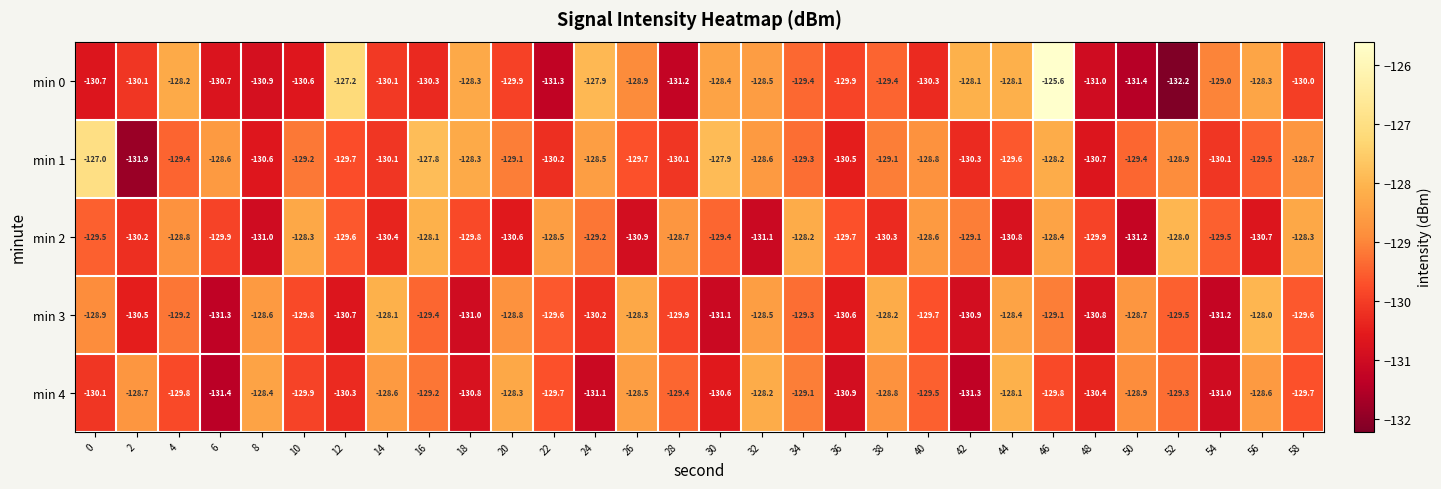

What is the smallest value displayed?

-132.2